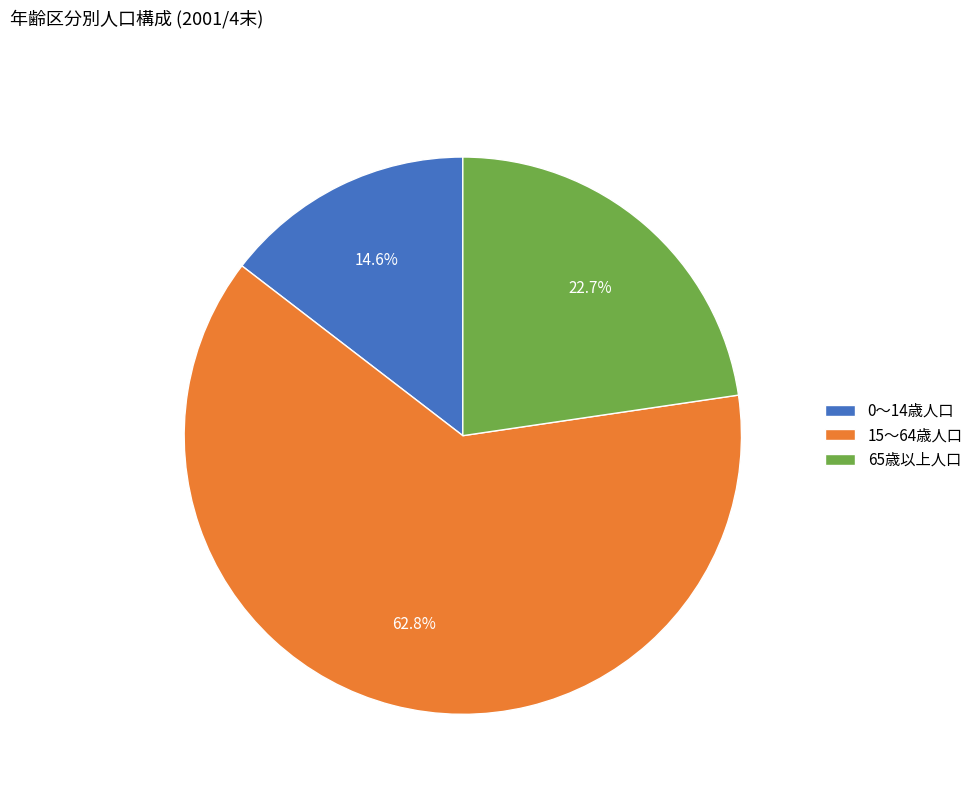

Is it true that 65歳以上人口 is 23% of the pie?

True